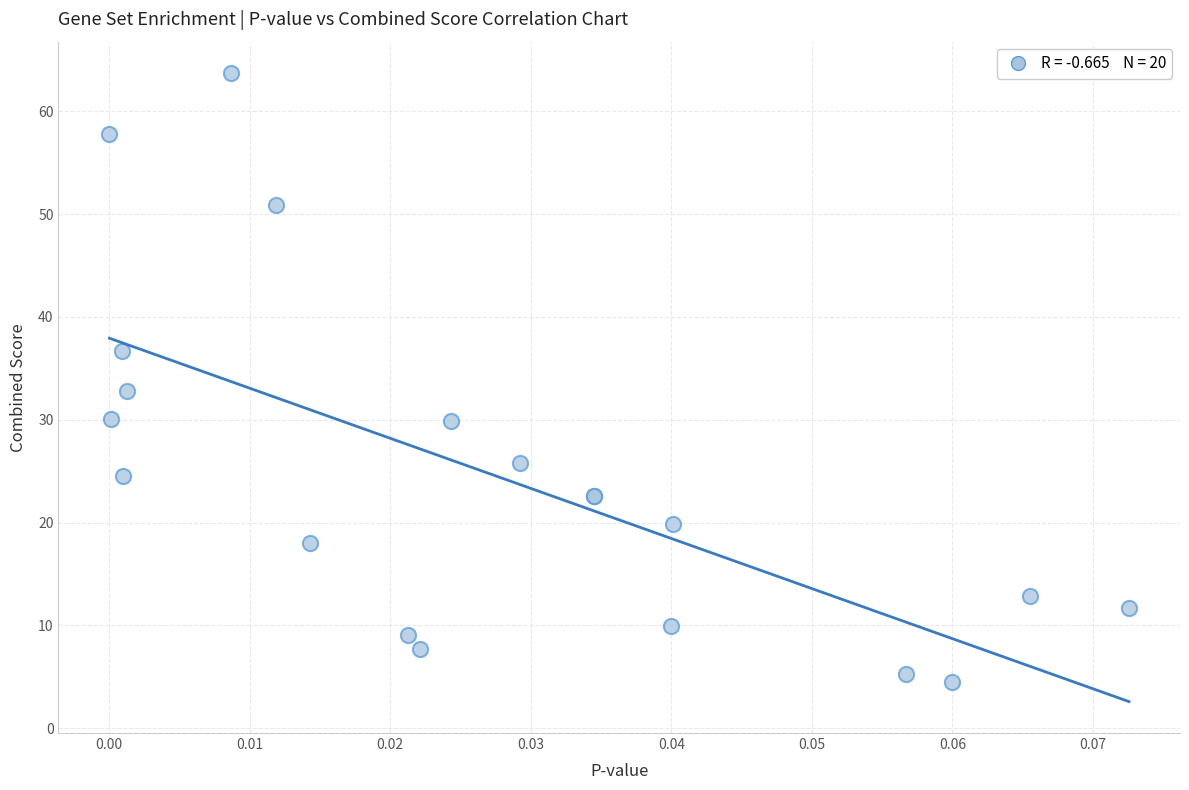

What Y value in the scatter plot is closest to 34?

32.8